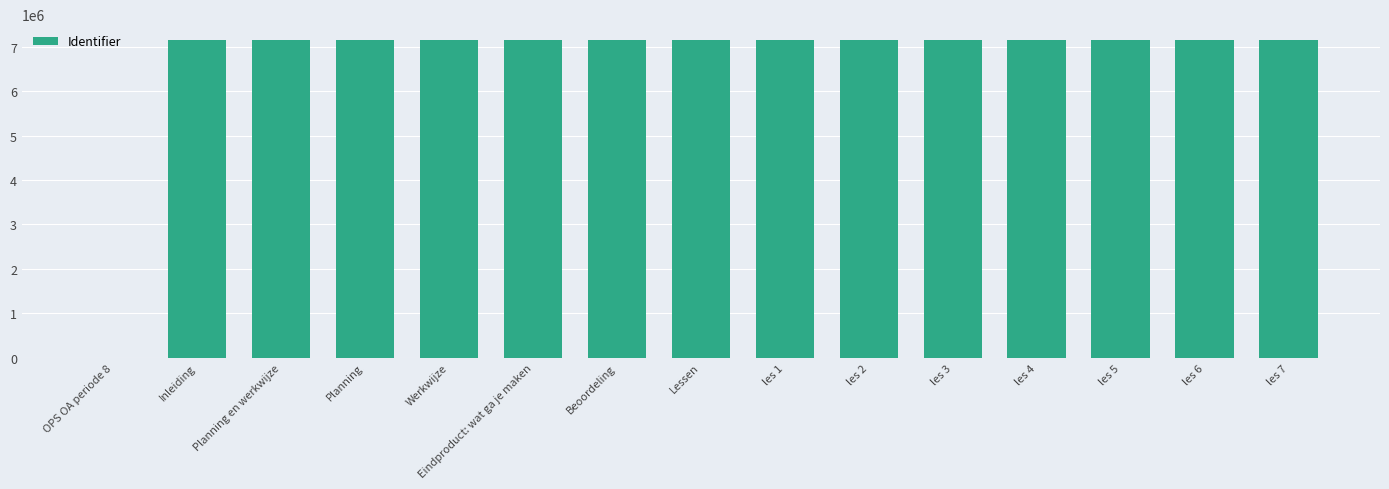

What is the sum of the values at les 3 and Werkwijze?

14307568